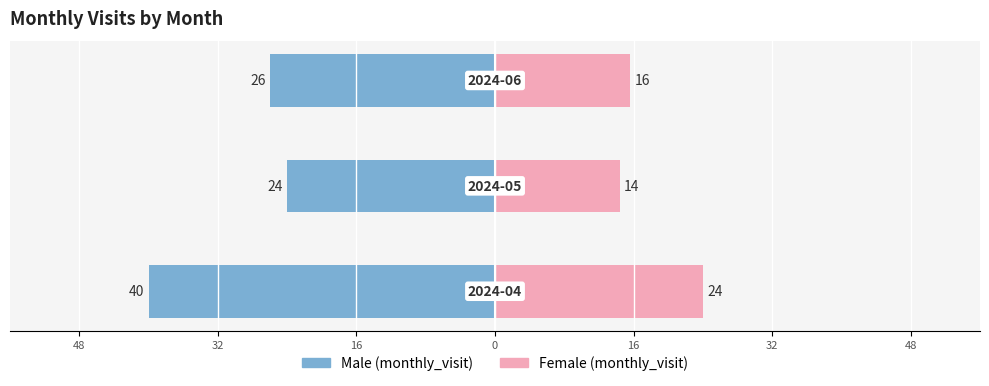

What is the difference between the maximum and minimum values in the Left (visits) series?

16.0